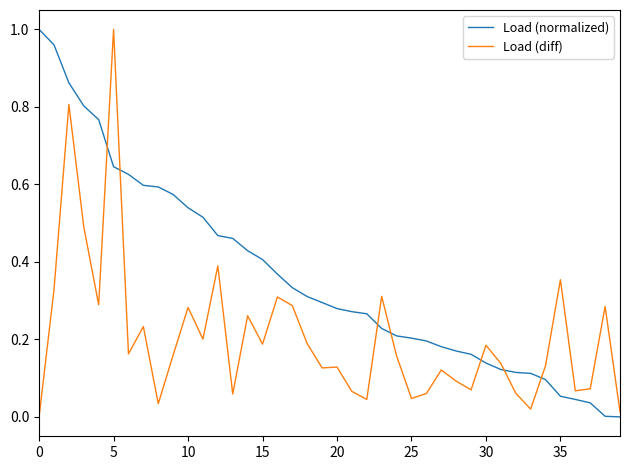

Rank the series by their average value, from highest to lowest.

Load (normalized), Load (diff)